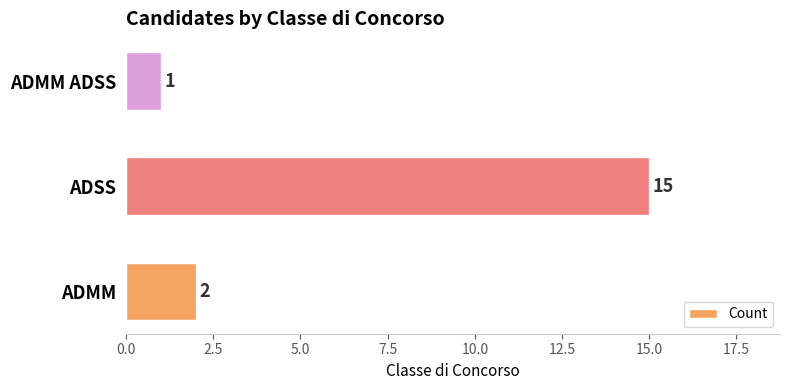

Where is the data nearest to the value 8?

ADMM